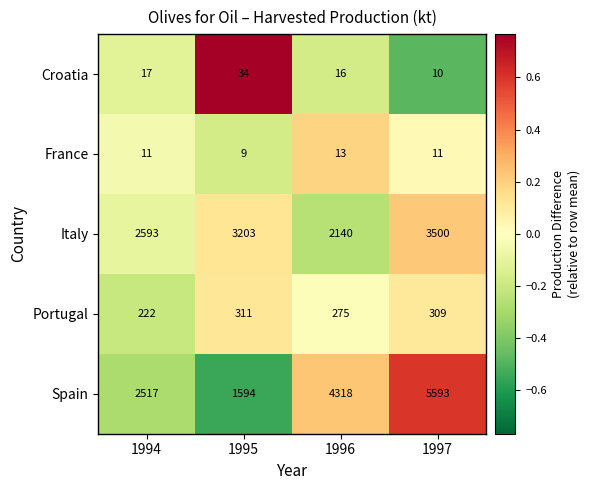

Where is Italy nearest to the value 2820?

1994